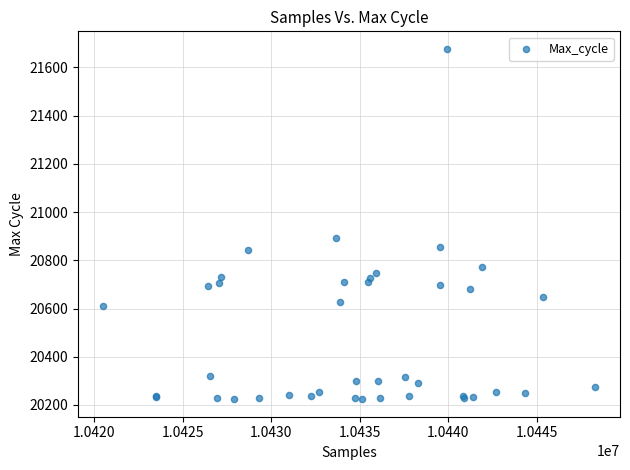

What Y value in the scatter plot is closest to 20950?

20894